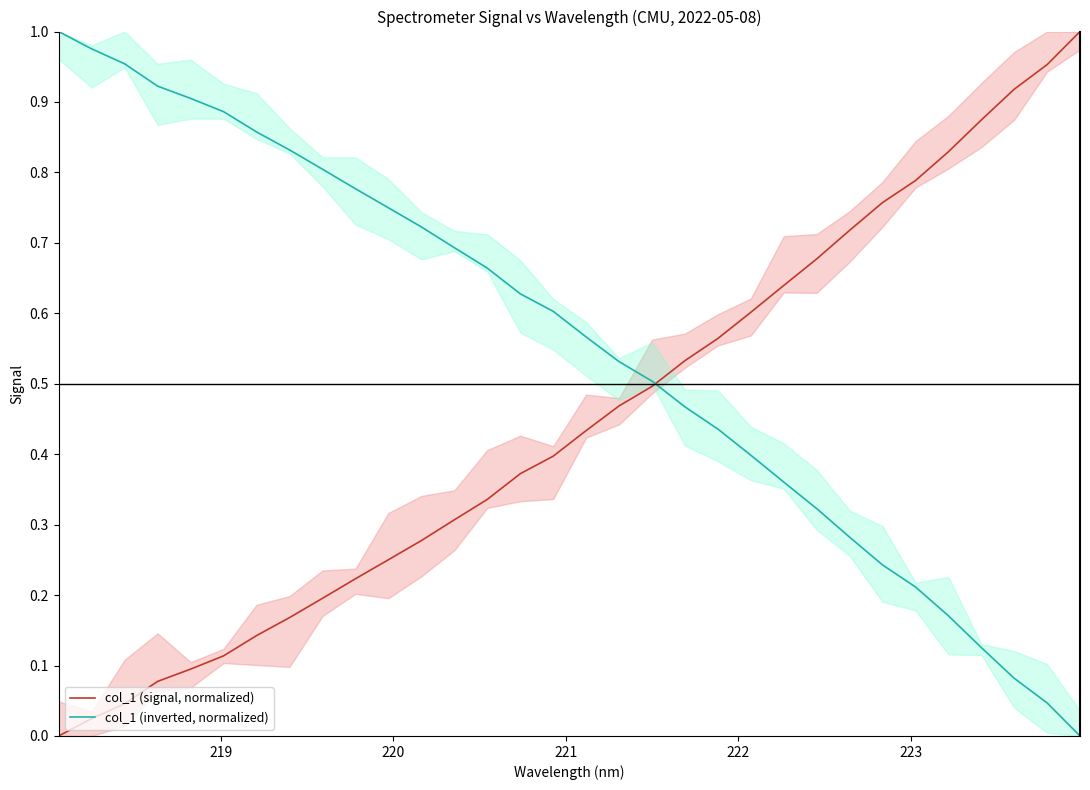

Rank the series by their average value, from lowest to highest.

col_1 (signal, normalized), col_1 (inverted, normalized)